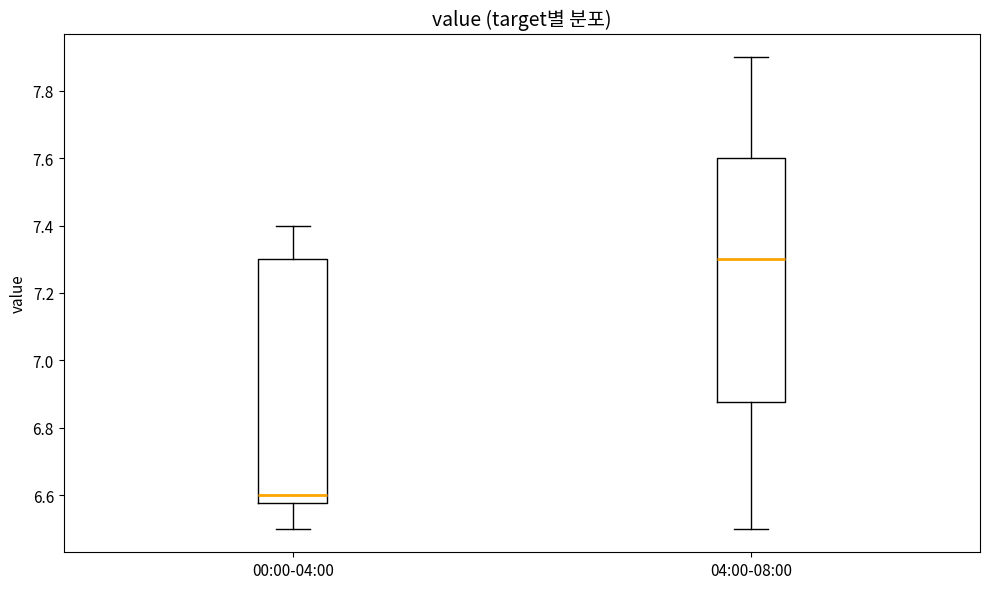

Reading left to right, read every box against the y-axis: the position of its median line, the range the box covers, and the ends of its whiskers. The values are not printed on the chart, so give them approximately, as read against the axis.

00:00-04:00: median 6.60, box 6.58 to 7.30, whiskers 6.50 to 7.40
04:00-08:00: median 7.30, box 6.88 to 7.60, whiskers 6.50 to 7.90